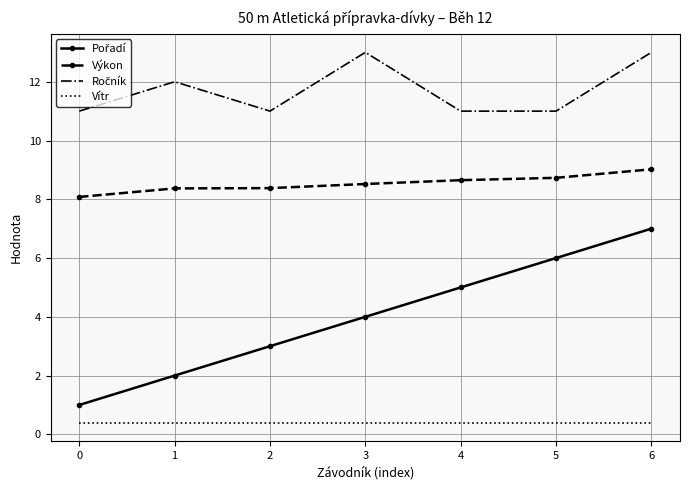

At which category is the sum across all series the highest?

6